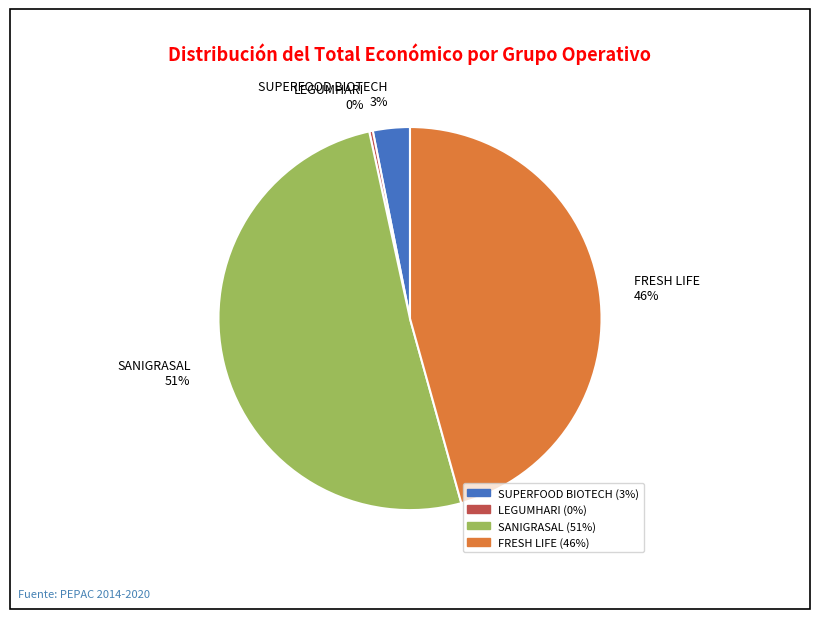

Which category has the biggest portion of the pie?

SANIGRASAL